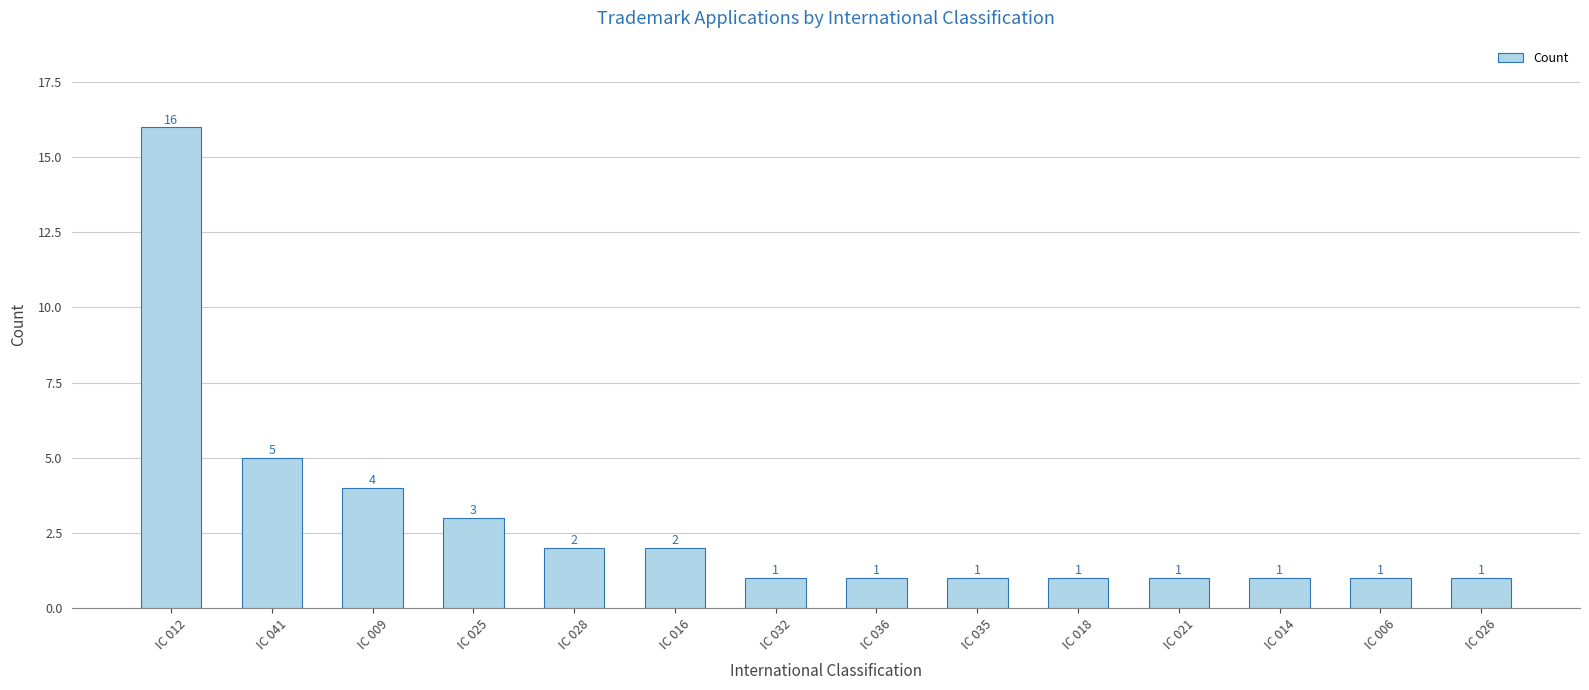

How many bars are there in total?

14